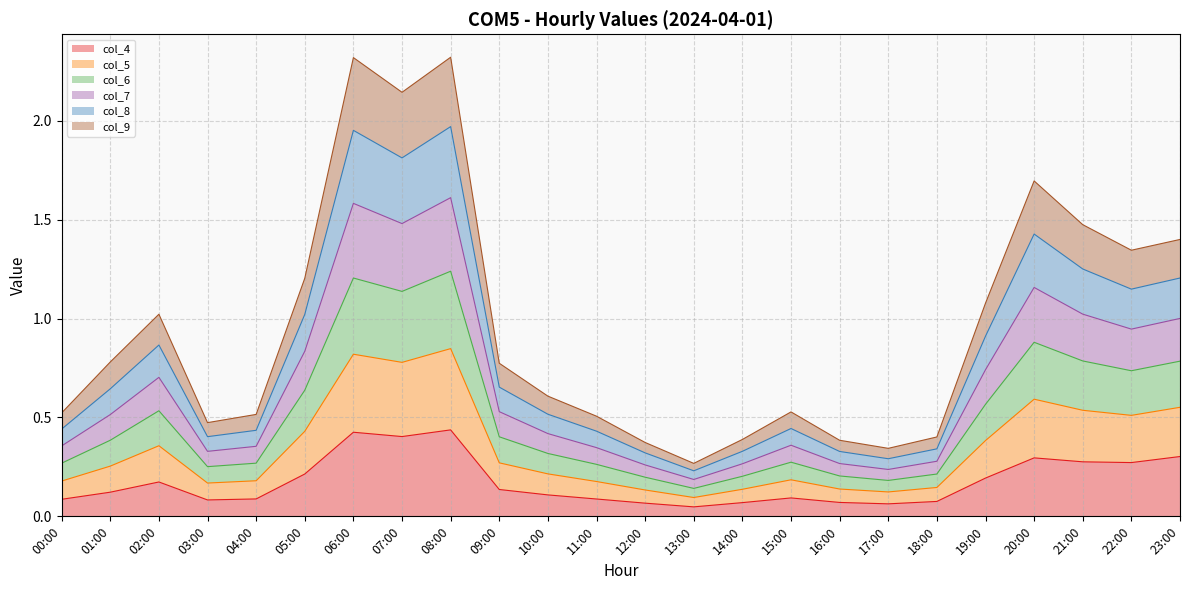

What is the total value across all series at 00:00?

0.5